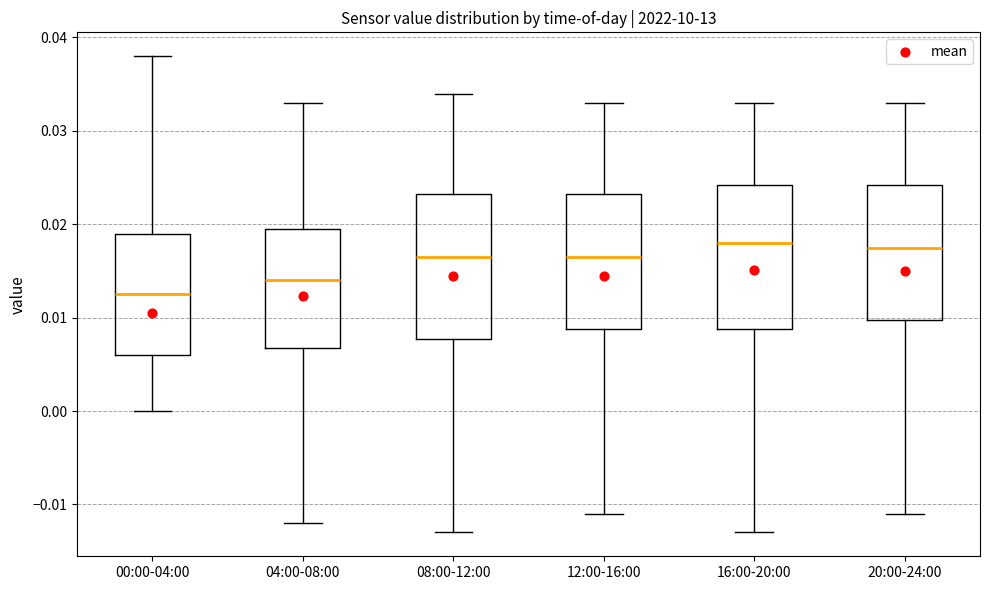

Reading left to right, transcribe this box plot: for each box, give where its median line is, the range the box spans, and where its two whiskers end, as read against the y-axis. The values are not printed on the chart, so give them approximately, as read against the axis.

00:00-04:00: median 0.013, box 0.006 to 0.019, whiskers 0.000 to 0.038
04:00-08:00: median 0.014, box 0.007 to 0.020, whiskers -0.012 to 0.033
08:00-12:00: median 0.017, box 0.008 to 0.023, whiskers -0.013 to 0.034
12:00-16:00: median 0.017, box 0.009 to 0.023, whiskers -0.011 to 0.033
16:00-20:00: median 0.018, box 0.009 to 0.024, whiskers -0.013 to 0.033
20:00-24:00: median 0.018, box 0.010 to 0.024, whiskers -0.011 to 0.033